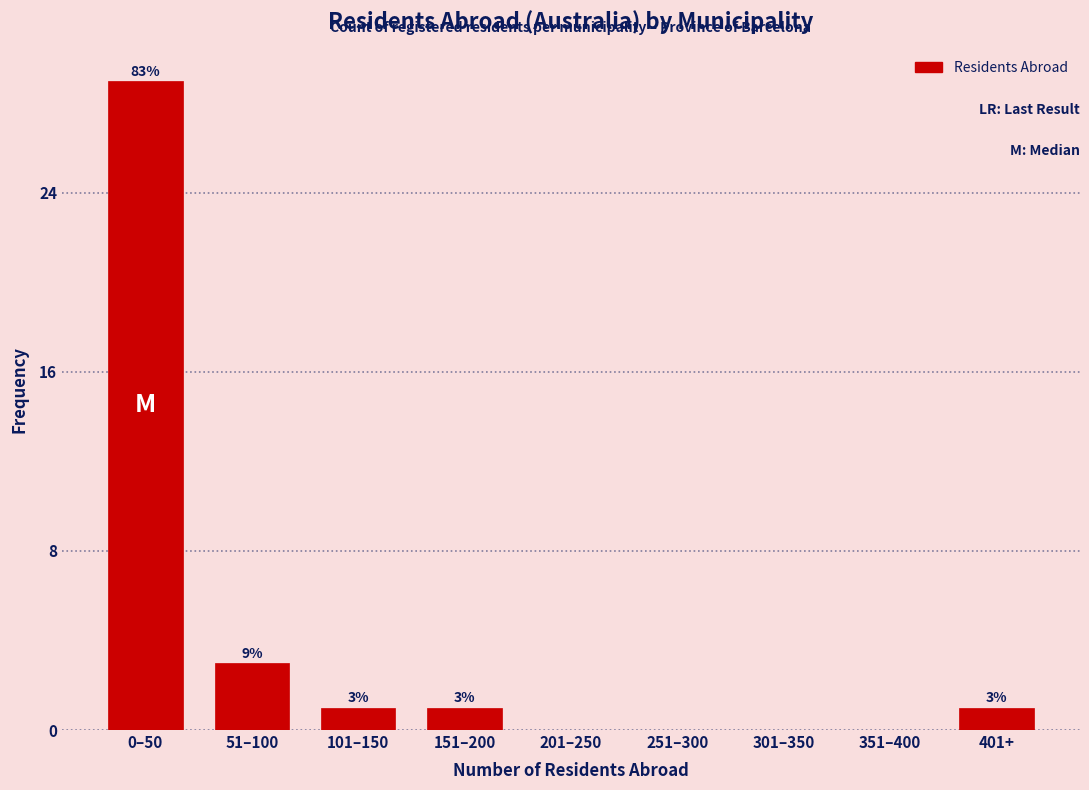

Reading left to right, list all the values displayed in this chart.

0–50=29	51–100=3	101–150=1	151–200=1	201–250=0	251–300=0	301–350=0	351–400=0	401+=1